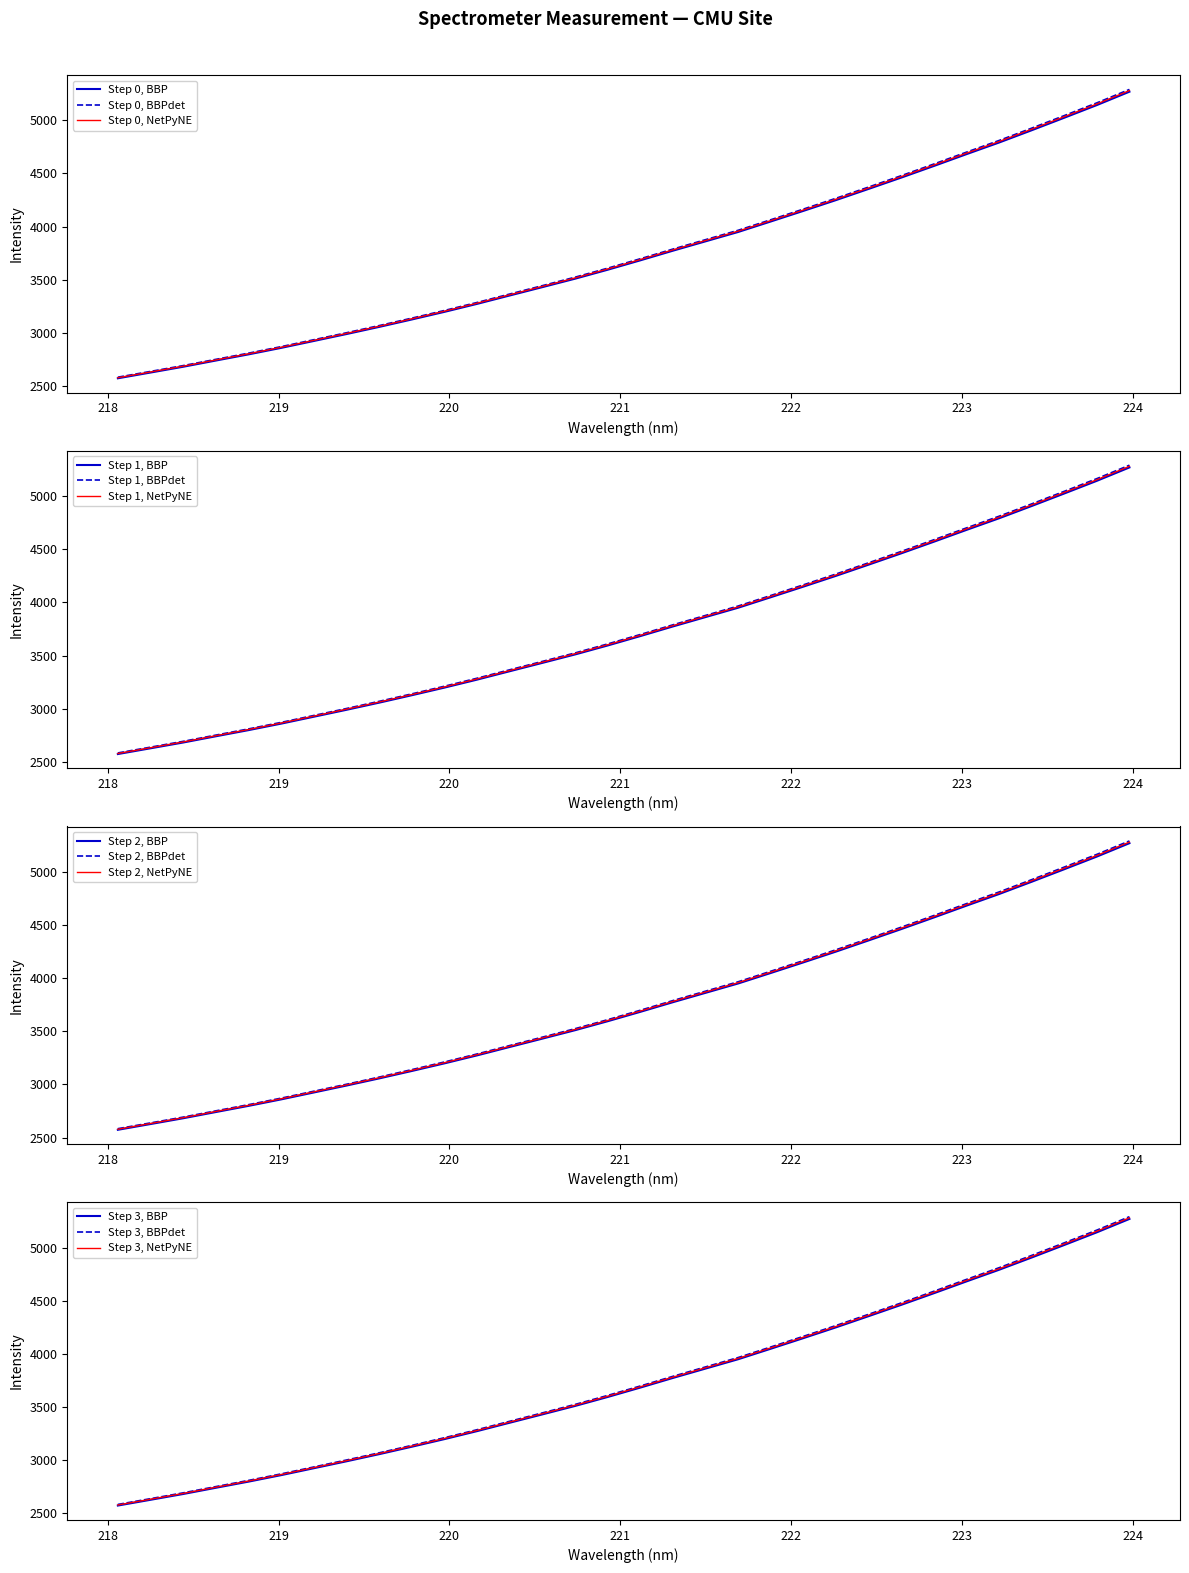

What is the change in value from 218.442 to 222.8355?

+1888.2